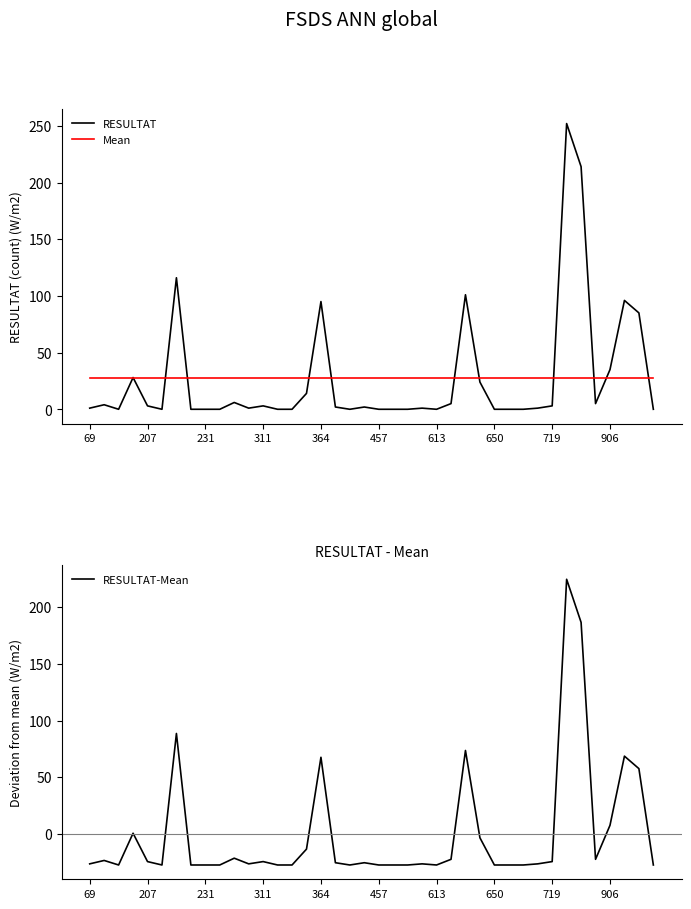

What is the maximum value for Mean?

27.4